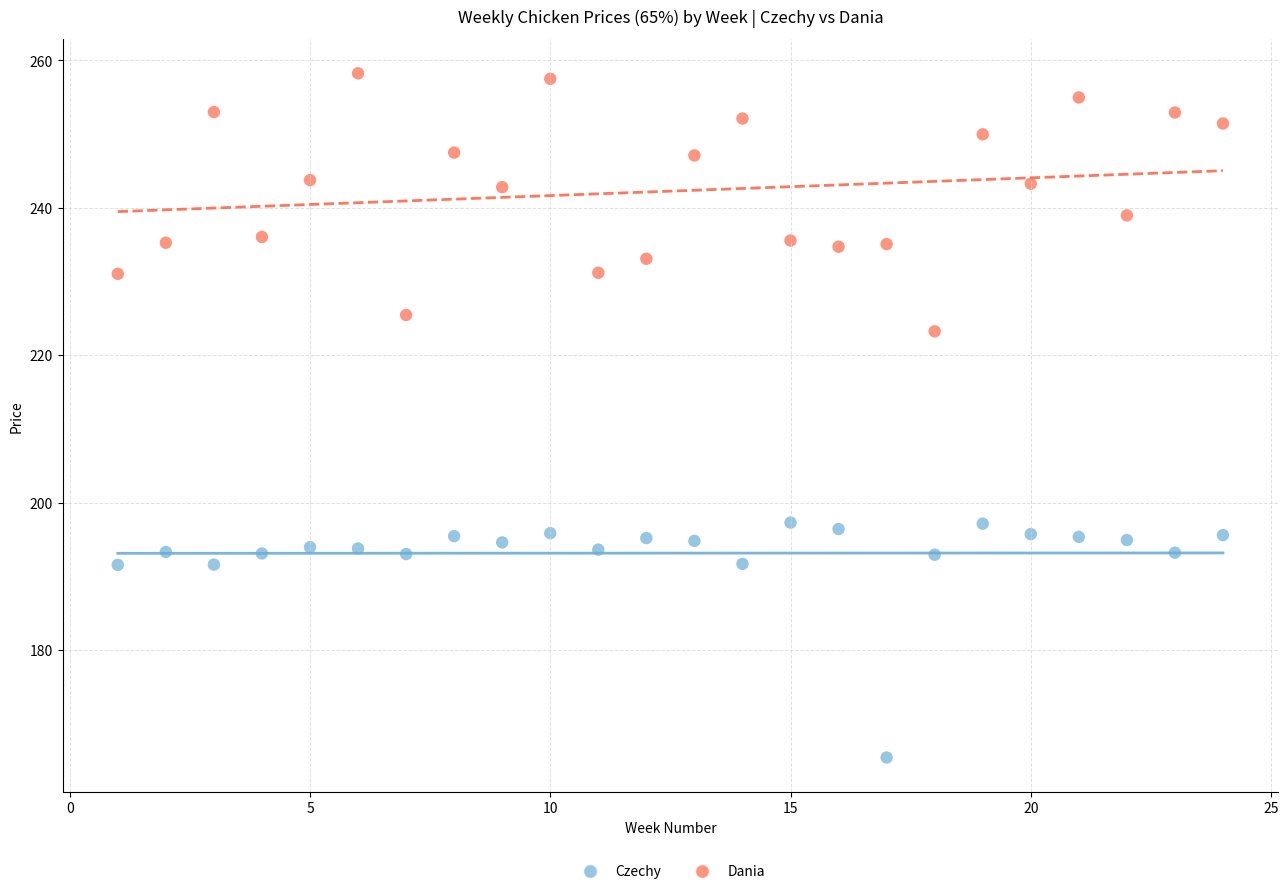

Across all series, what Y value is closest to 211?

223.2